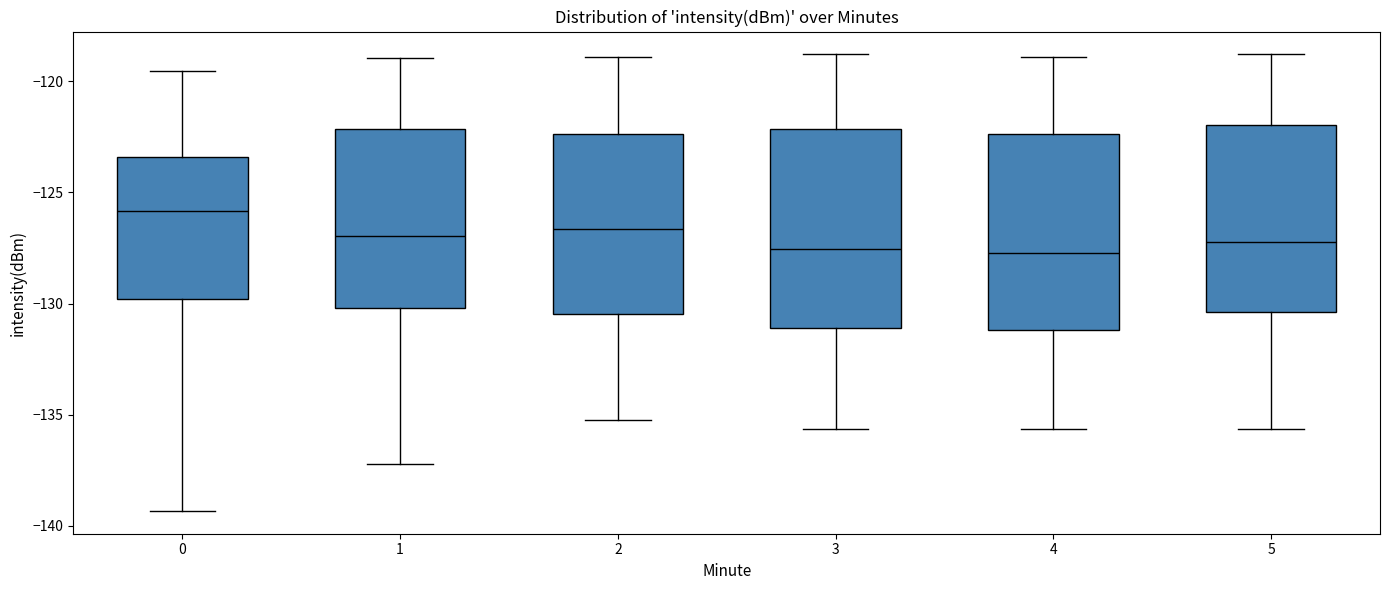

Reading left to right, read every box against the y-axis: the position of its median line, the range the box covers, and the ends of its whiskers. The values are not printed on the chart, so give them approximately, as read against the axis.

0: median -126.0, box -130.0 to -123.5, whiskers -139.5 to -119.5
1: median -127.0, box -130.0 to -122.0, whiskers -137.0 to -119.0
2: median -126.5, box -130.5 to -122.5, whiskers -135.0 to -119.0
3: median -127.5, box -131.0 to -122.0, whiskers -135.5 to -119.0
4: median -127.5, box -131.0 to -122.5, whiskers -135.5 to -119.0
5: median -127.0, box -130.5 to -122.0, whiskers -135.5 to -119.0